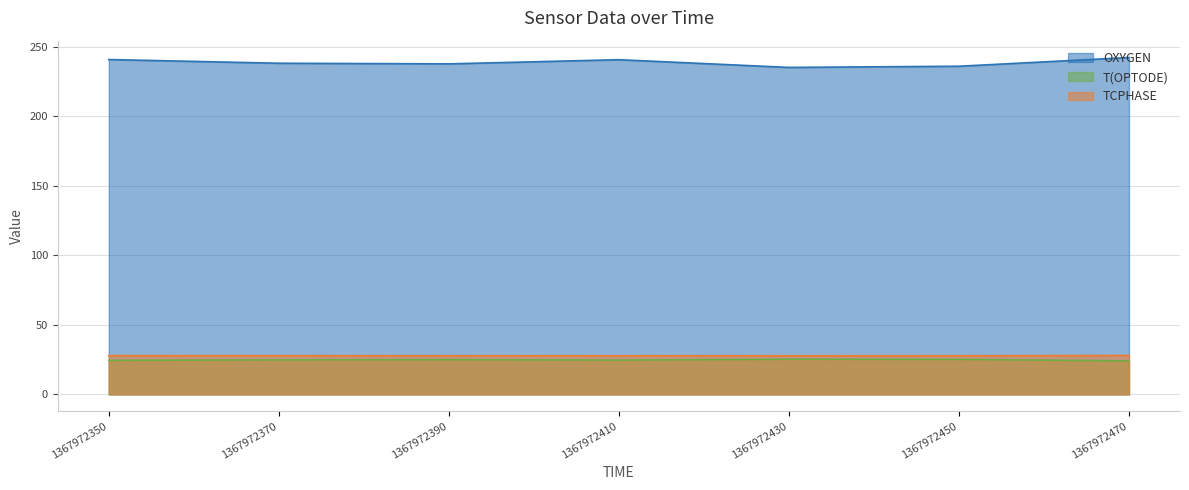

What is the difference between the T(OPTODE) values at 1367972470 and 1367972410?

0.6